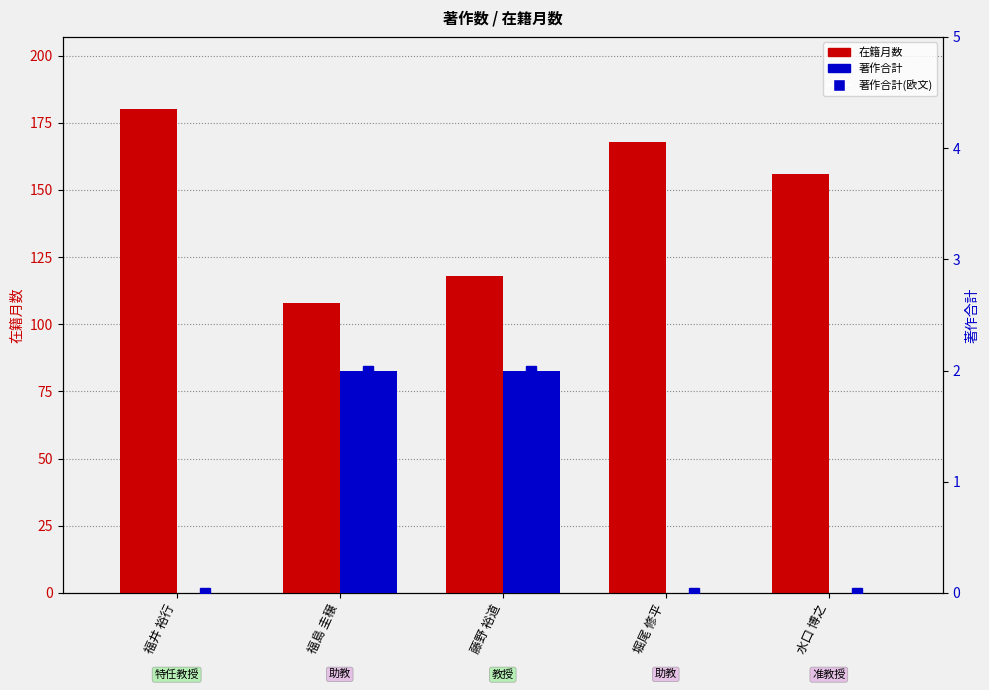

How many data points does each series have?

5